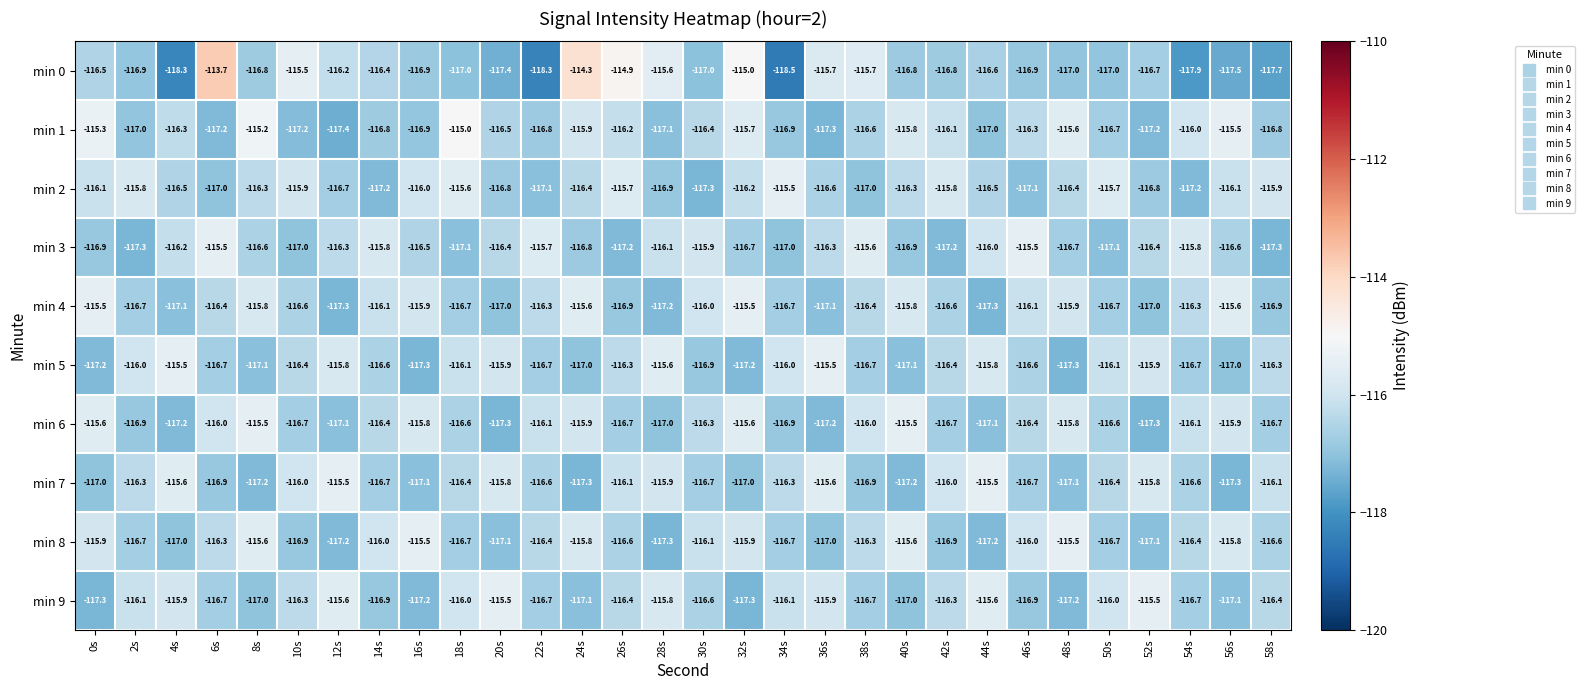

Which category has the highest value across all series?

6s